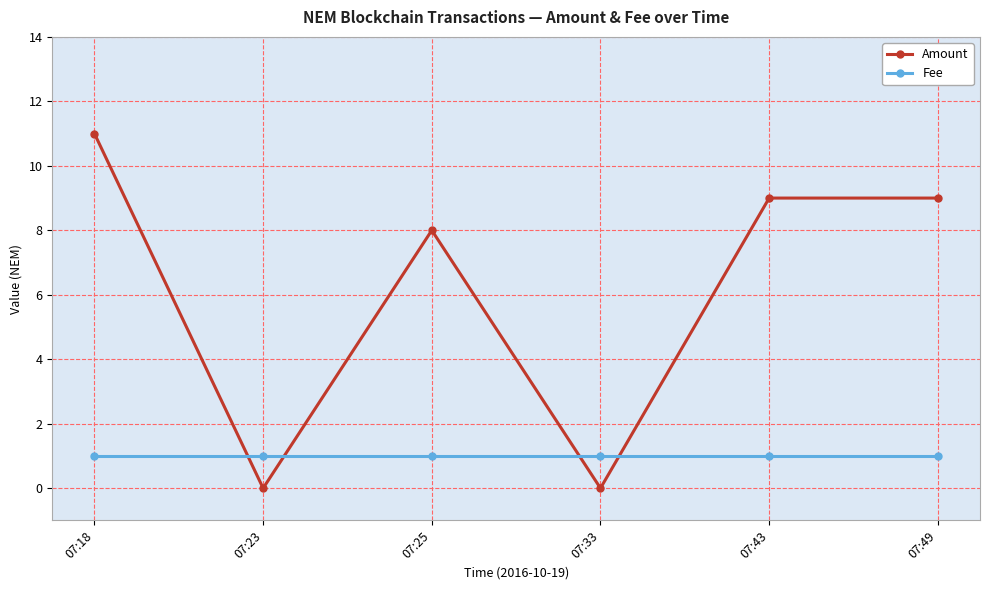

Which category has the highest value in the Amount series?

07:18